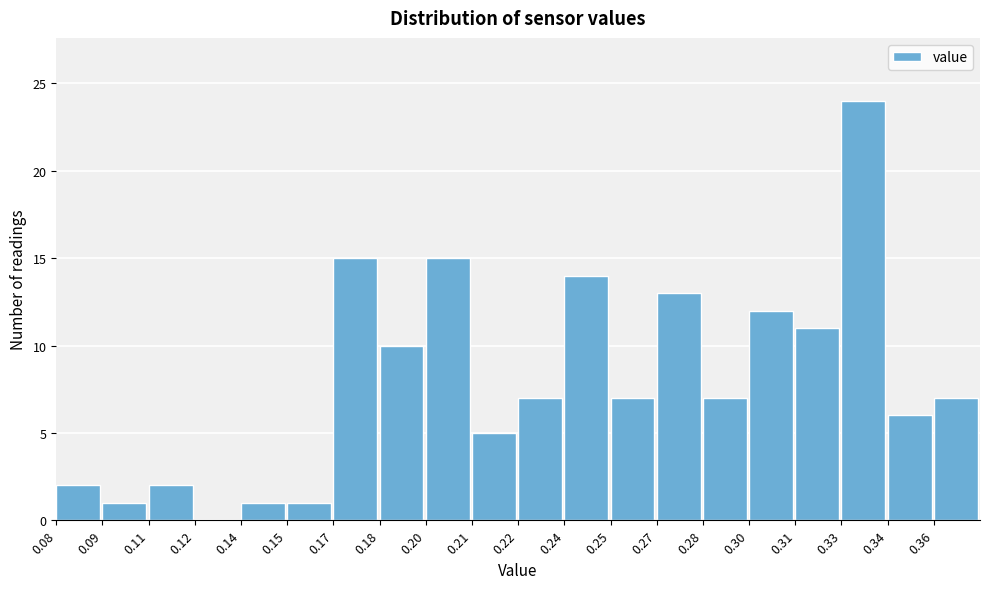

Reading right to left, list all the values displayed in this chart.

0.36=7	0.34=6	0.33=24	0.31=11	0.30=12	0.28=7	0.27=13	0.25=7	0.24=14	0.22=7	0.21=5	0.20=15	0.18=10	0.17=15	0.15=1	0.14=1	0.12=0	0.11=2	0.09=1	0.08=2